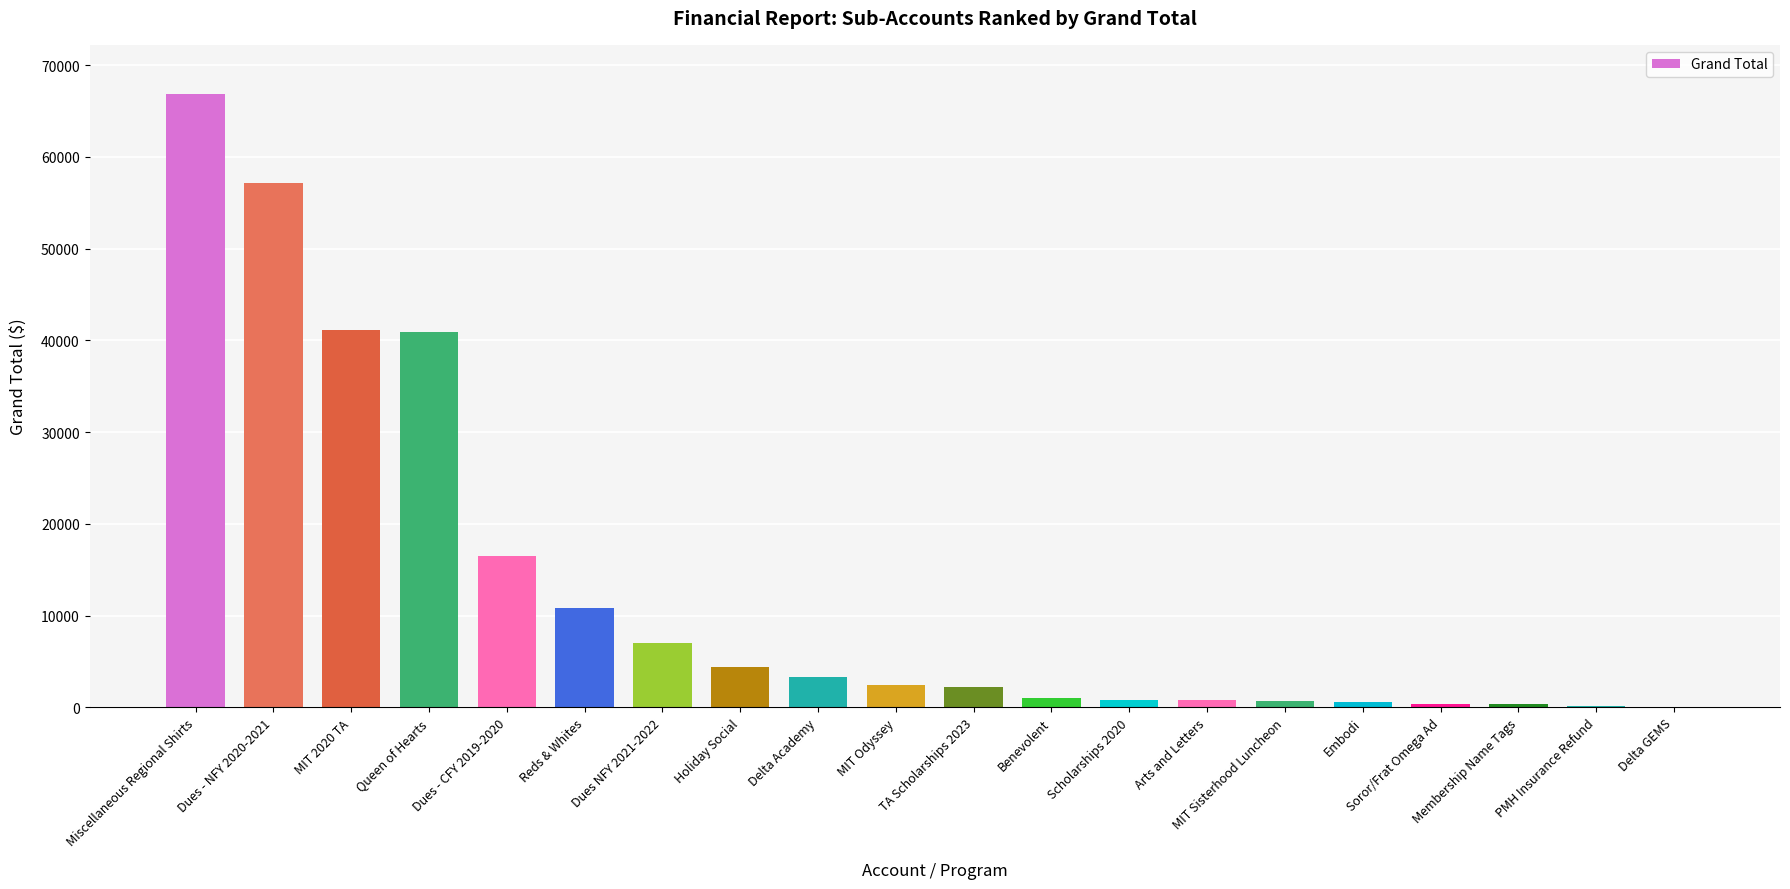

What is the maximum value shown in the chart?

66864.3